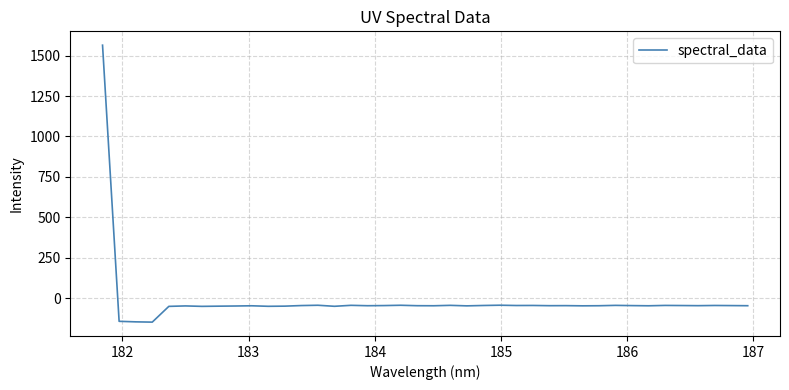

What is the greatest value displayed?

1564.5